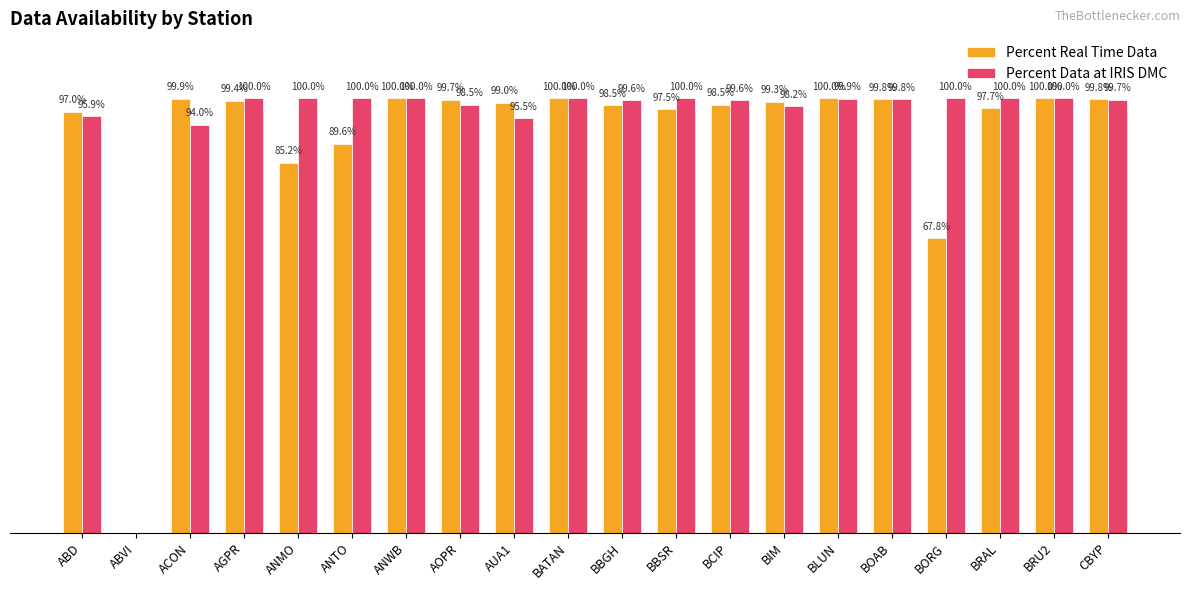

Where does the Percent Data at IRIS DMC series first go above 99?

AGPR